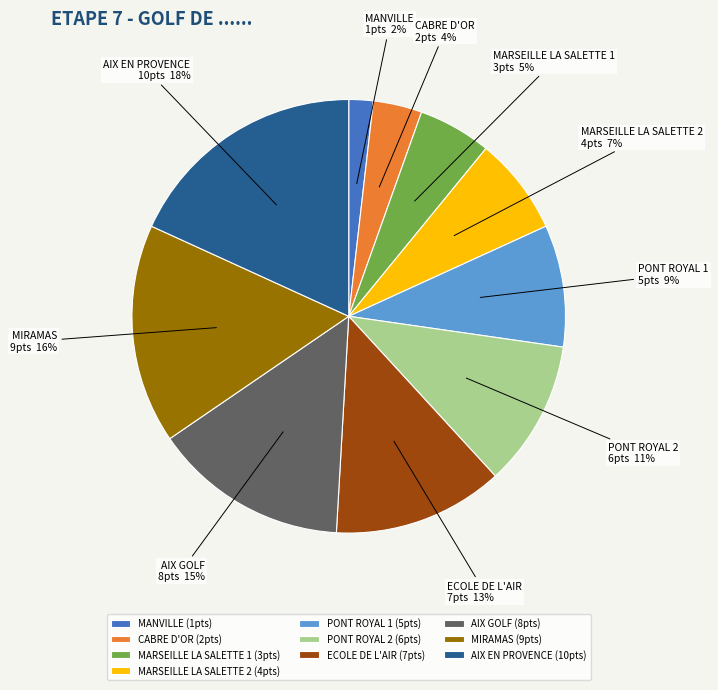

Rank the categories by value from highest to lowest.

AIX EN PROVENCE, MIRAMAS, AIX GOLF, ECOLE DE L'AIR, PONT ROYAL 2, PONT ROYAL 1, MARSEILLE LA SALETTE 2, MARSEILLE LA SALETTE 1, CABRE D'OR, MANVILLE